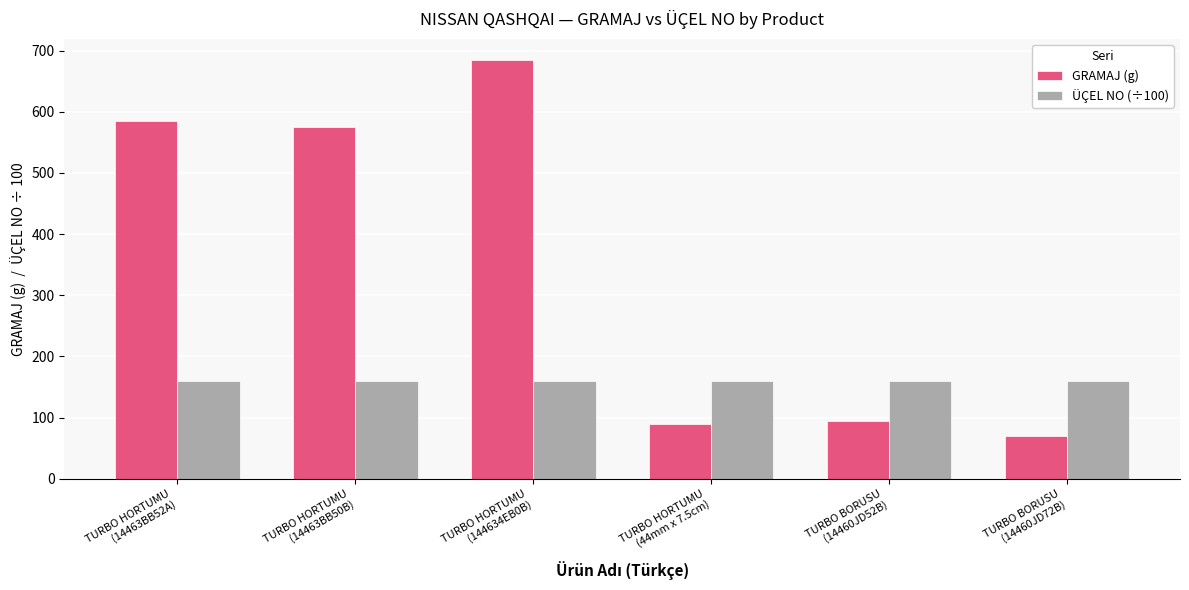

At which category is the sum across all series the highest?

TURBO HORTUMU
(144634EB0B)